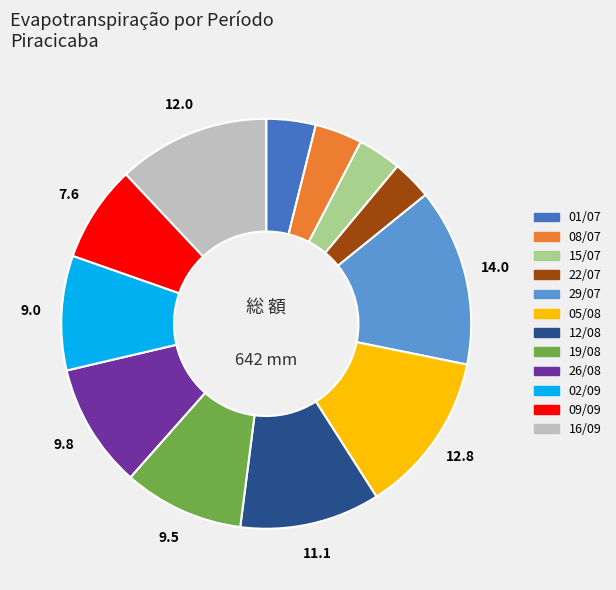

What is the ratio of the value at 22/07 to the value at 05/08?

0.2